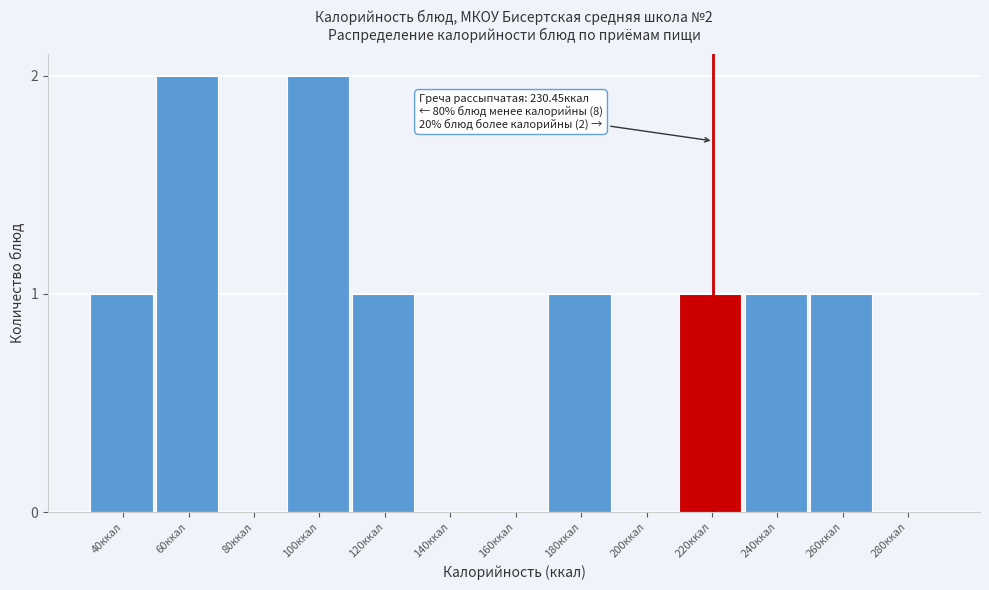

Reading right to left, list all the values displayed in this chart.

280ккал=0	260ккал=1	240ккал=1	220ккал=1	200ккал=0	180ккал=1	160ккал=0	140ккал=0	120ккал=1	100ккал=2	80ккал=0	60ккал=2	40ккал=1